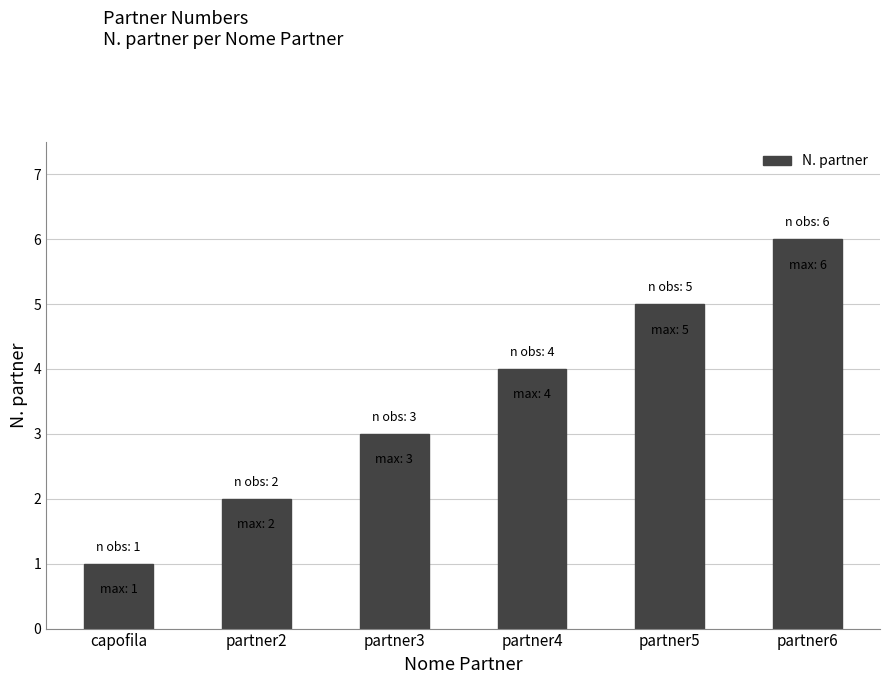

Reading right to left, transcribe all the data shown in this chart.

6	5	4	3	2	1